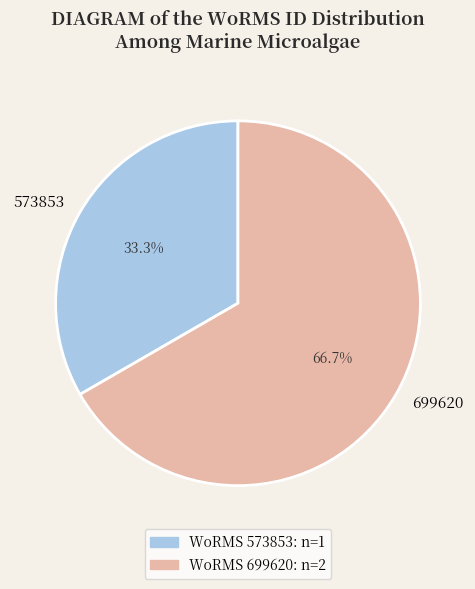

Combined, what portion of the pie is 573853 and 699620?

100.0%